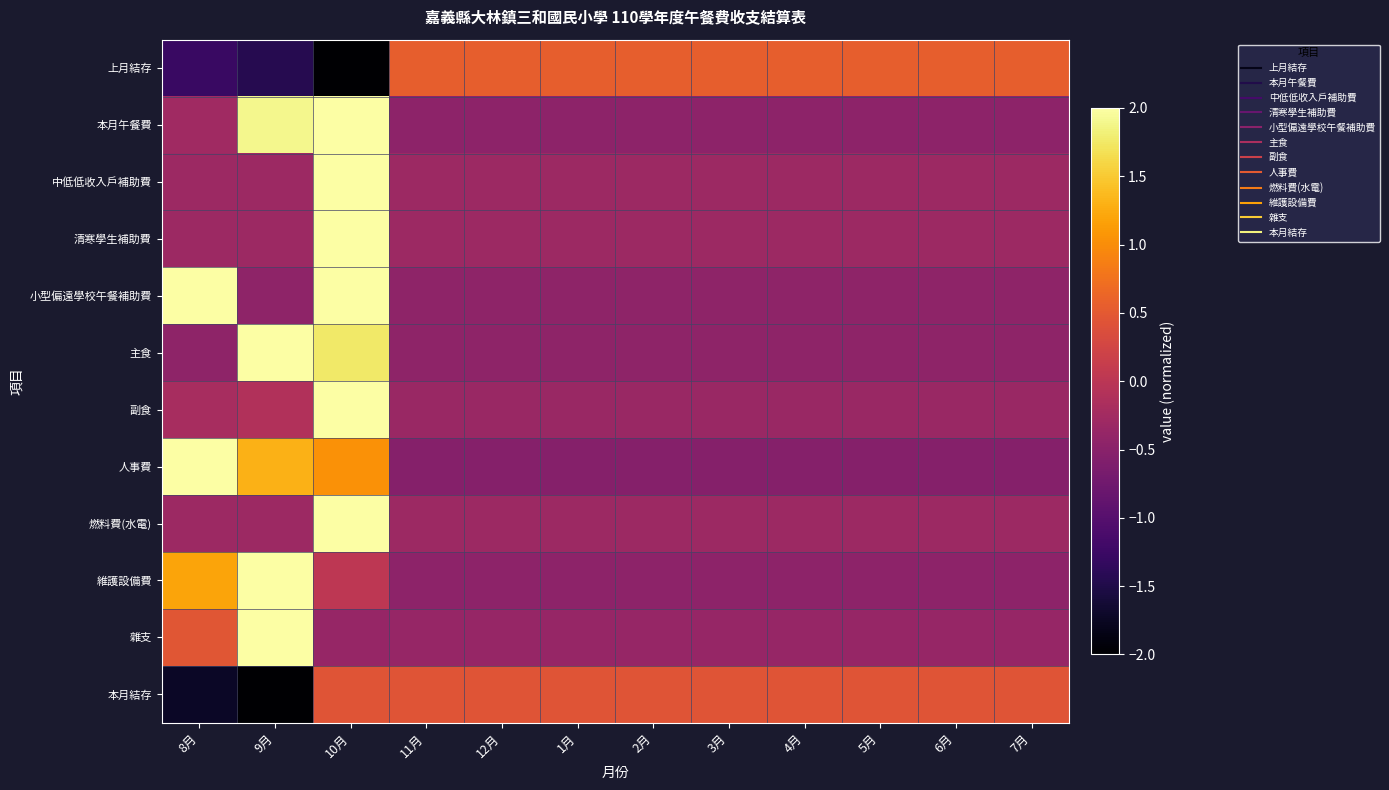

What is the minimum value shown in the chart?

-2.7